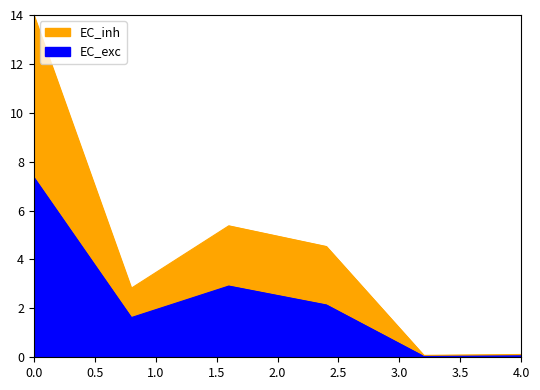

List the series in order of their peak value, lowest first.

Frauen, Männer